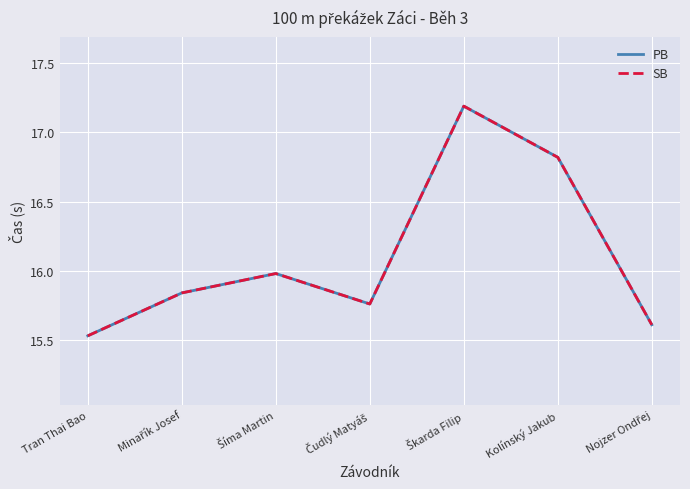

True or false: SB and PB cross at least once.

False